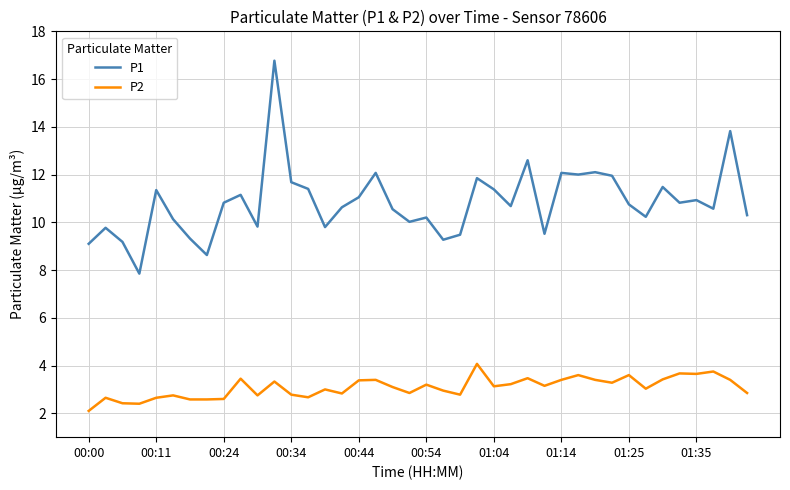

Rank the series by their maximum value, from highest to lowest.

P1, P2